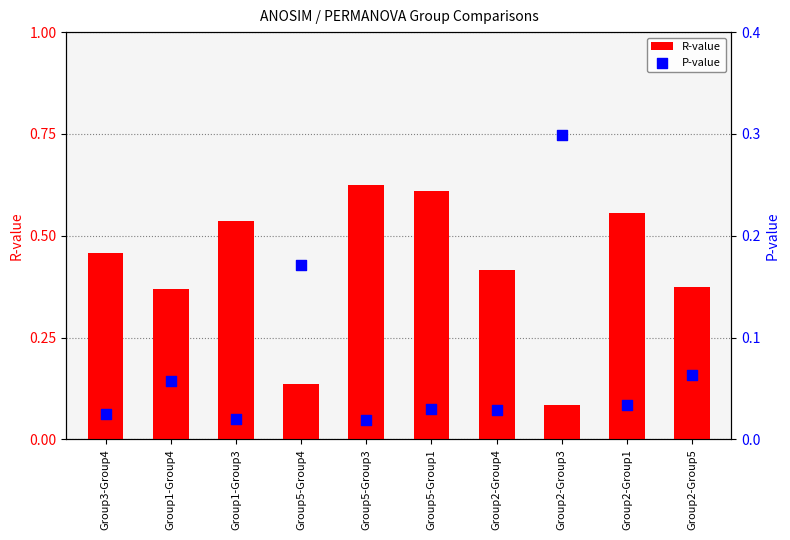

At how many categories does at least one series exceed 0?

10